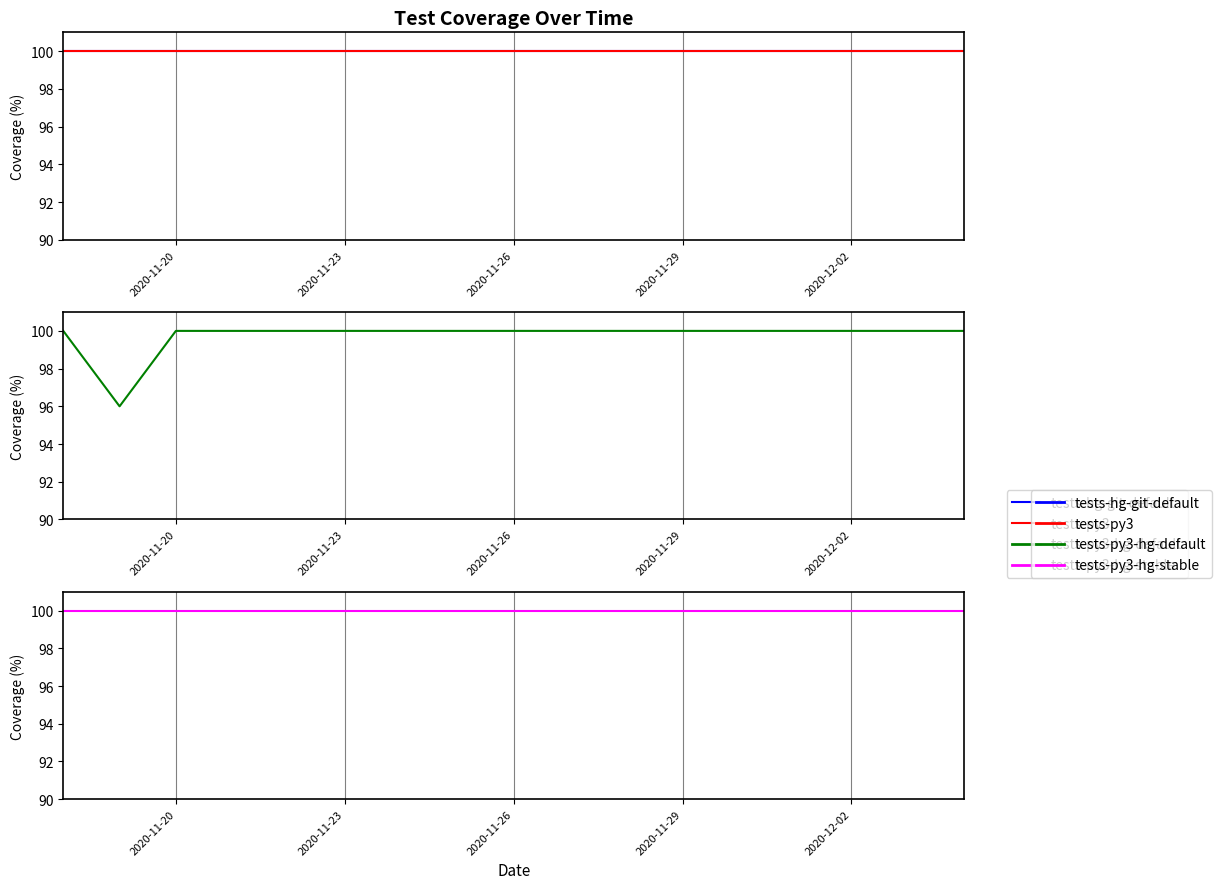

How many lines are shown in the chart?

4